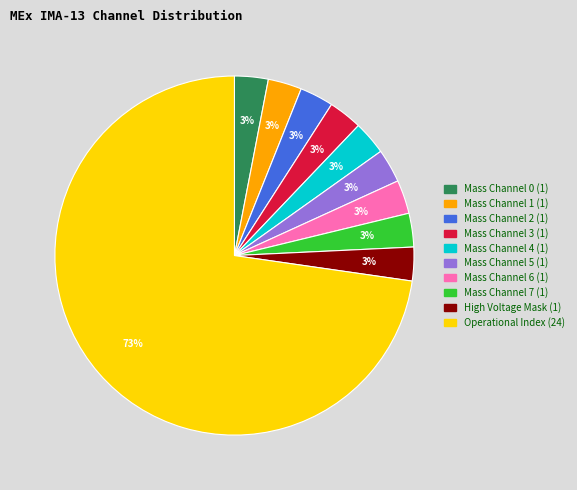

To the nearest percent, what is the average slice percentage?

10%